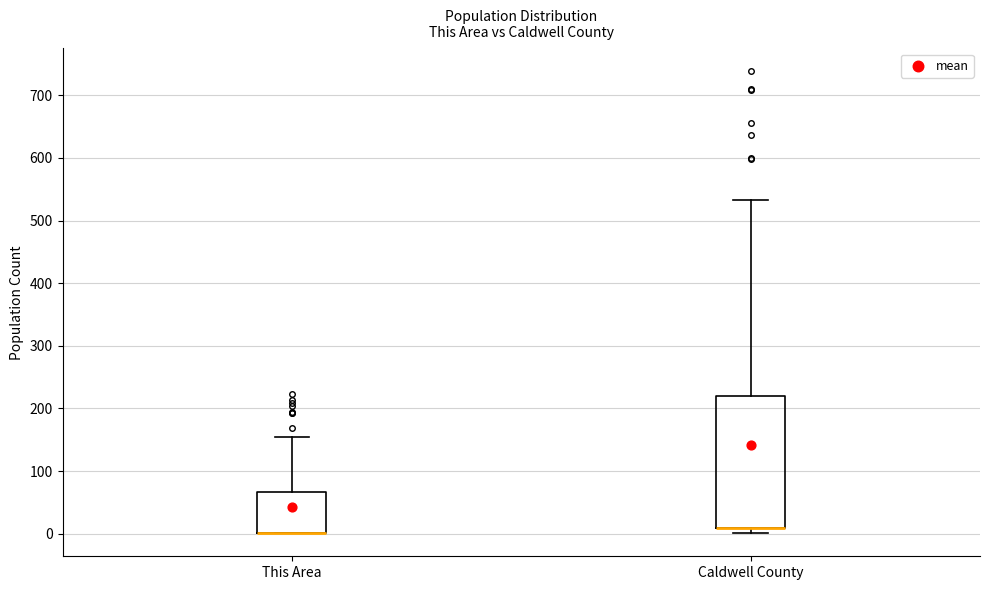

Comparing the boxes themselves (not the whiskers), which one is the tallest?

Caldwell County